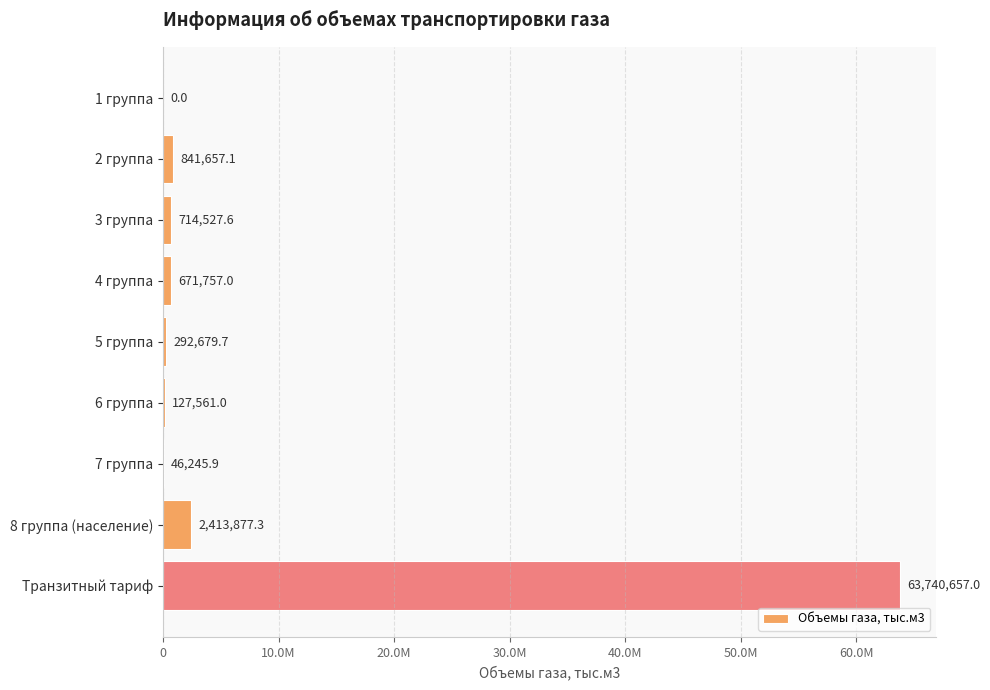

Does the chart contain stacked bars?

No